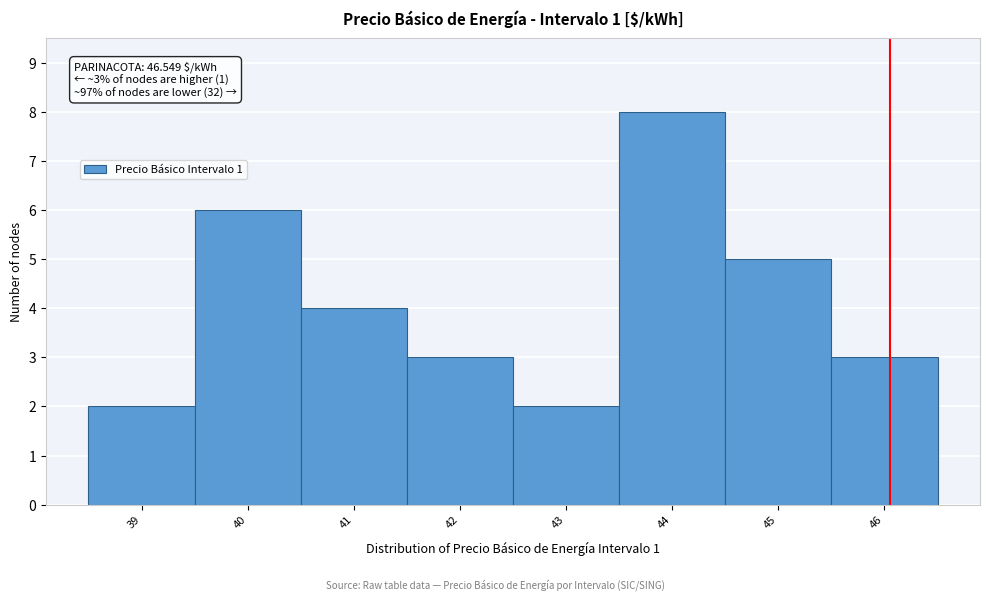

Reading left to right, what are all the values shown in this chart?

39=2	40=6	41=4	42=3	43=2	44=8	45=5	46=3